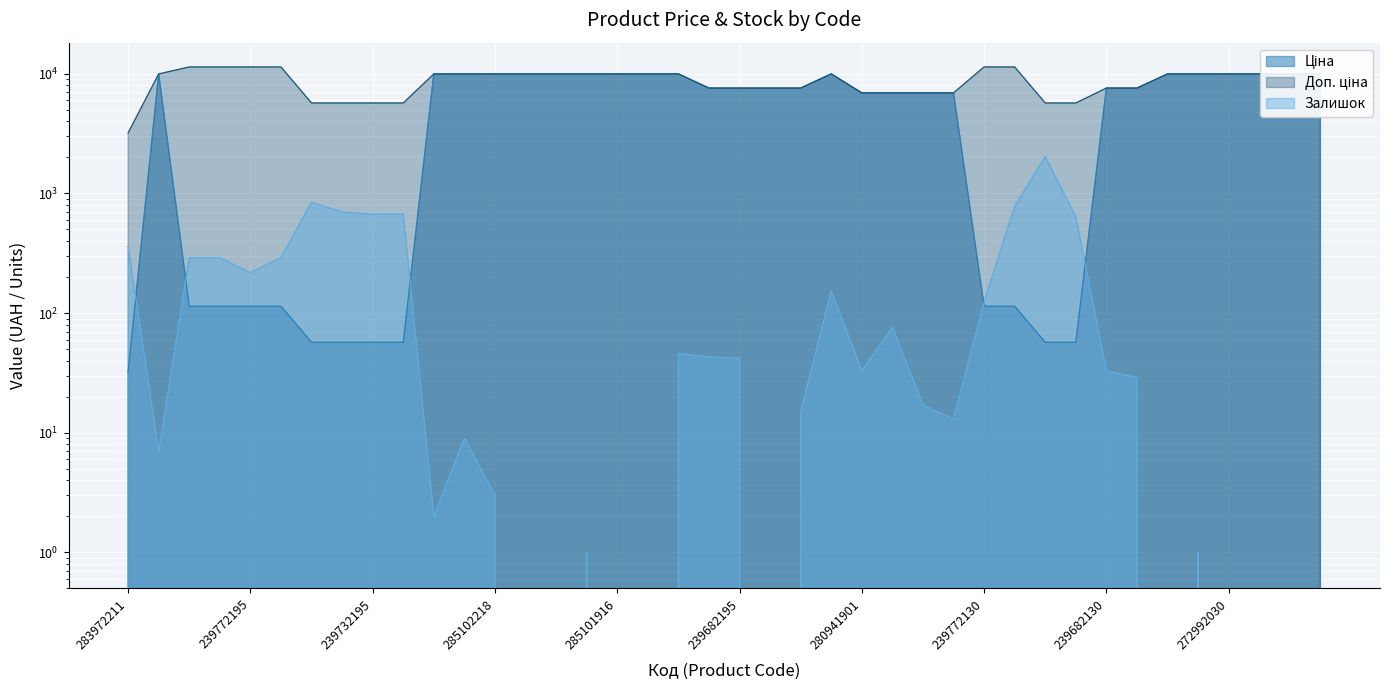

What is the difference between the highest and lowest values at 239772179?

11295.9